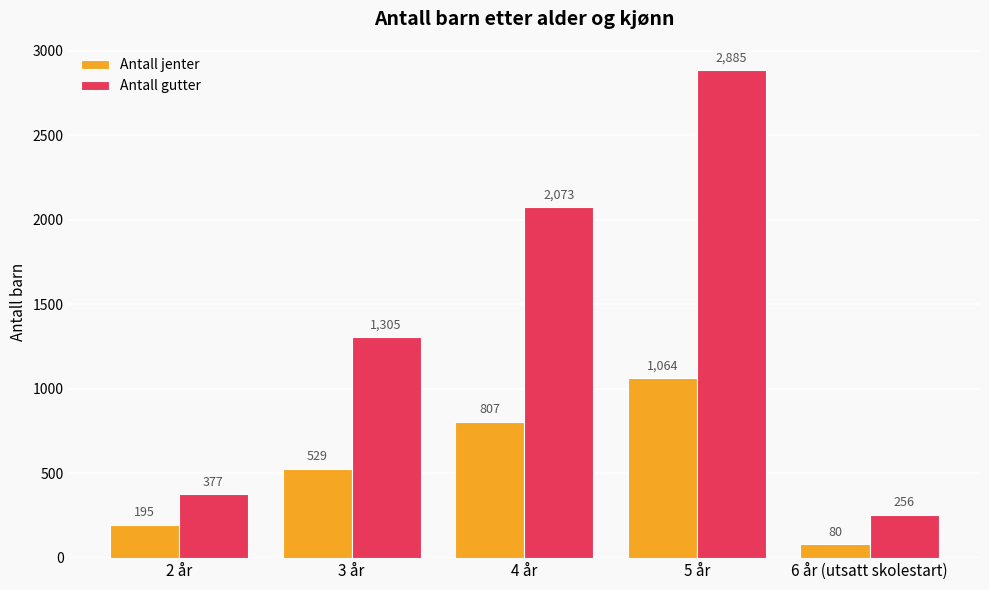

At which category does the chart reach its peak across all series?

5 år